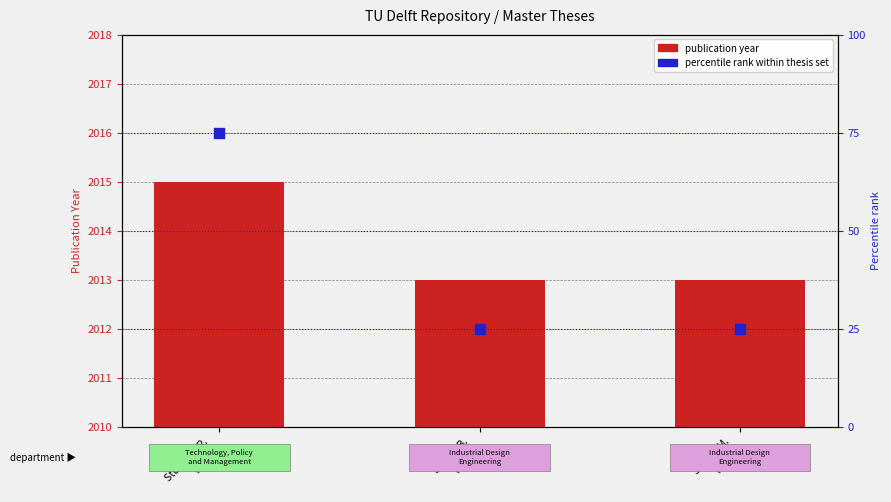

Is the value of publication year at Studer M.
(2013) greater than the value of percentile rank within thesis set at Studer B.
(2013)?

No